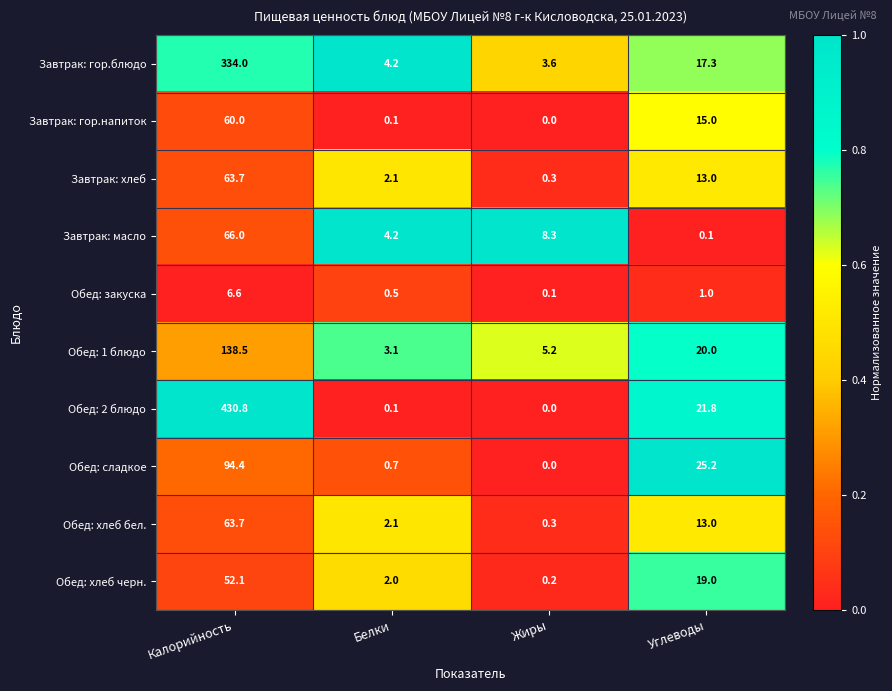

At which label does Завтрак: гор.напиток reach its peak?

Калорийность